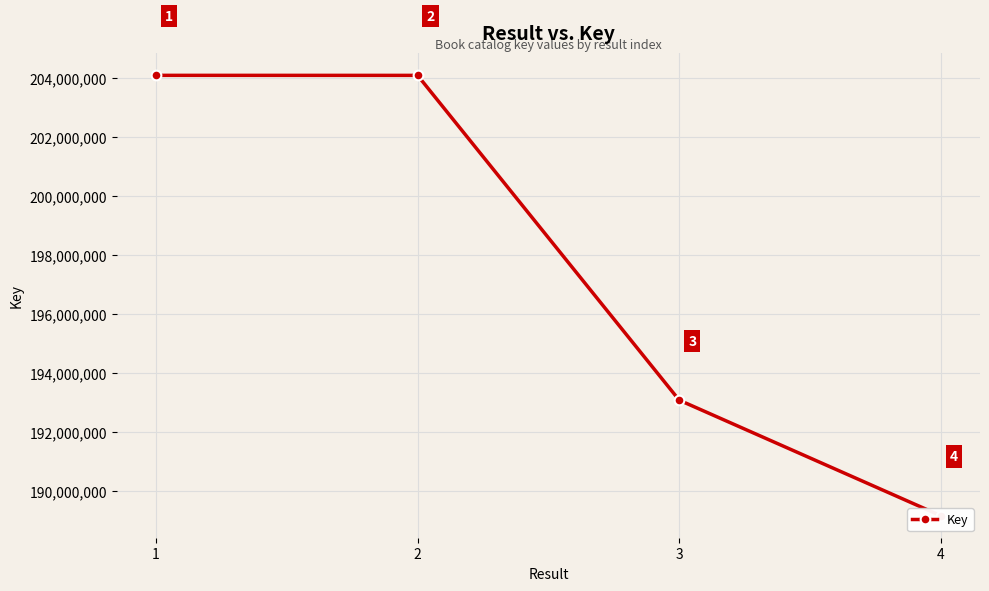

The value at 2 is 204083218. True or false?

True